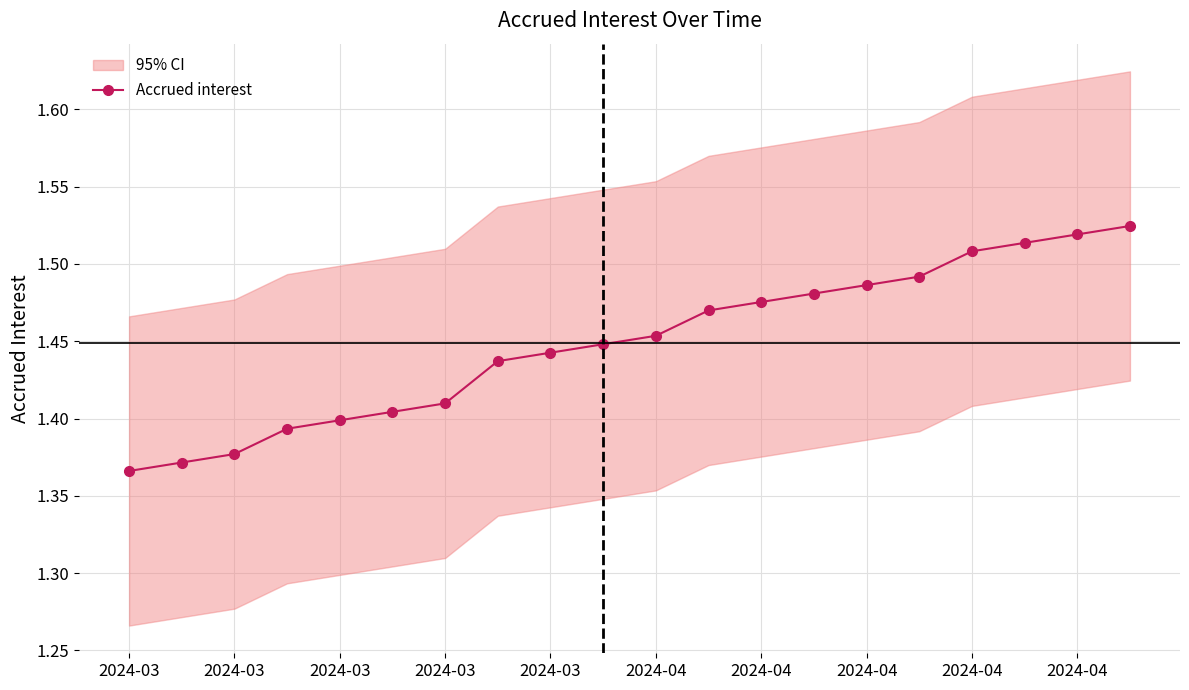

What is the sum of all values?

29.0